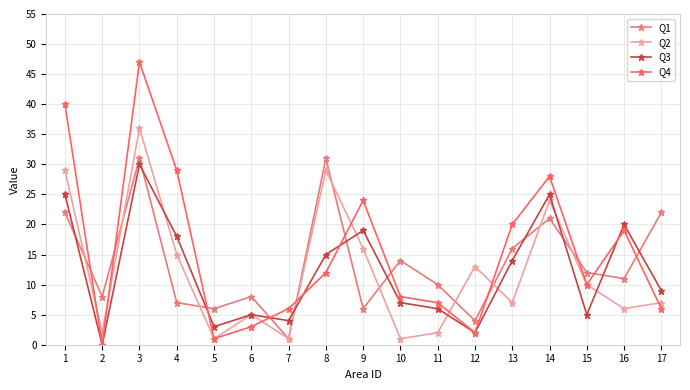

What is the value of the Q3 point at the 15th from the left?

5